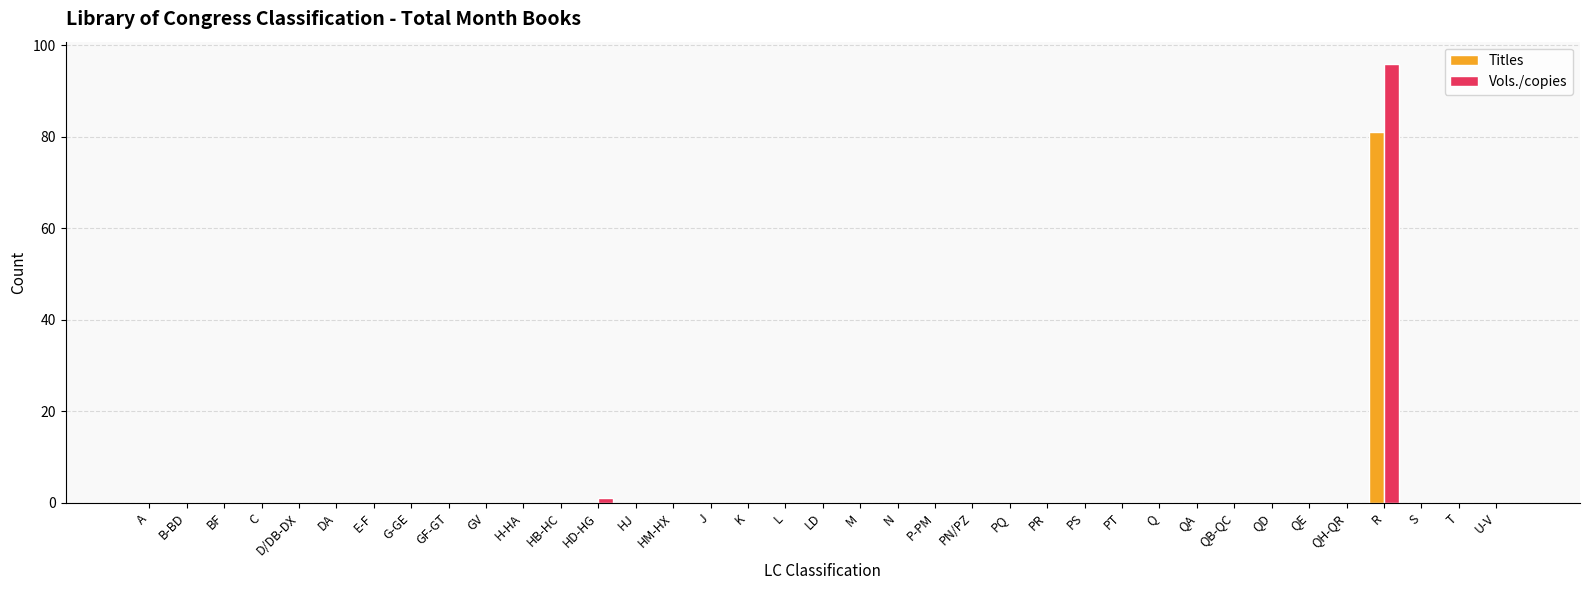

What is the sum of all Titles values?

81